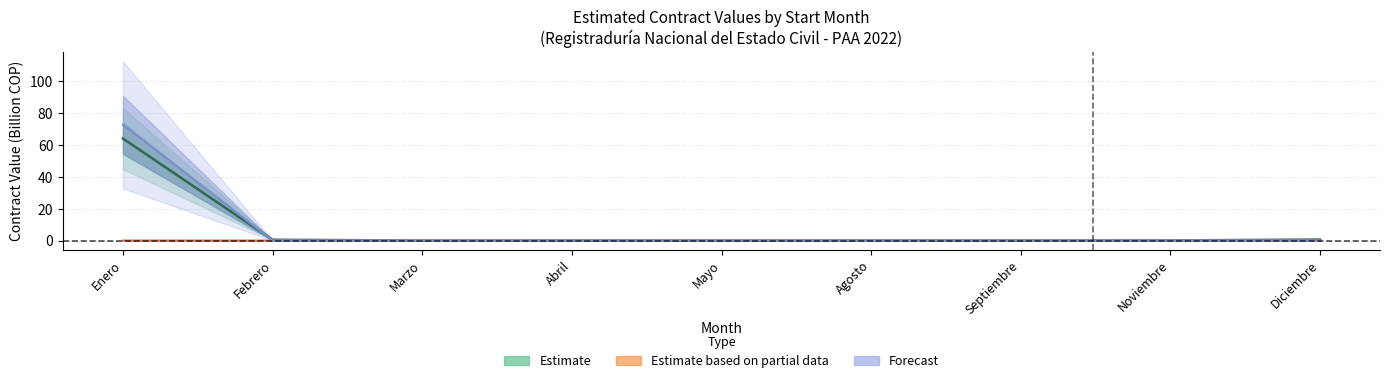

What is the difference between the maximum and minimum values in the Forecast series?

72.7